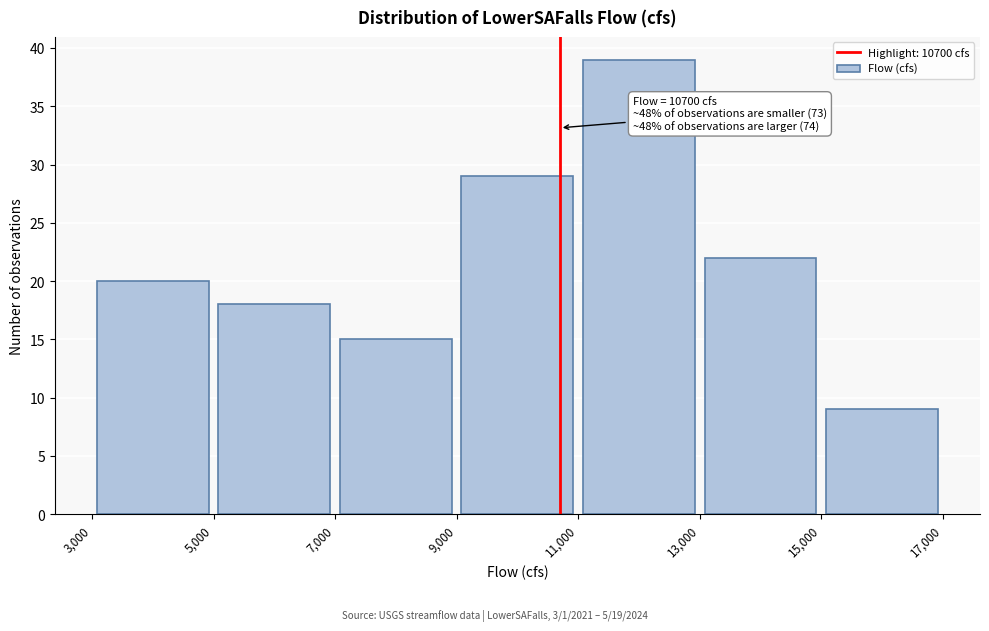

Over which range of the x-axis is the bar tallest?

11,000 to 13,000